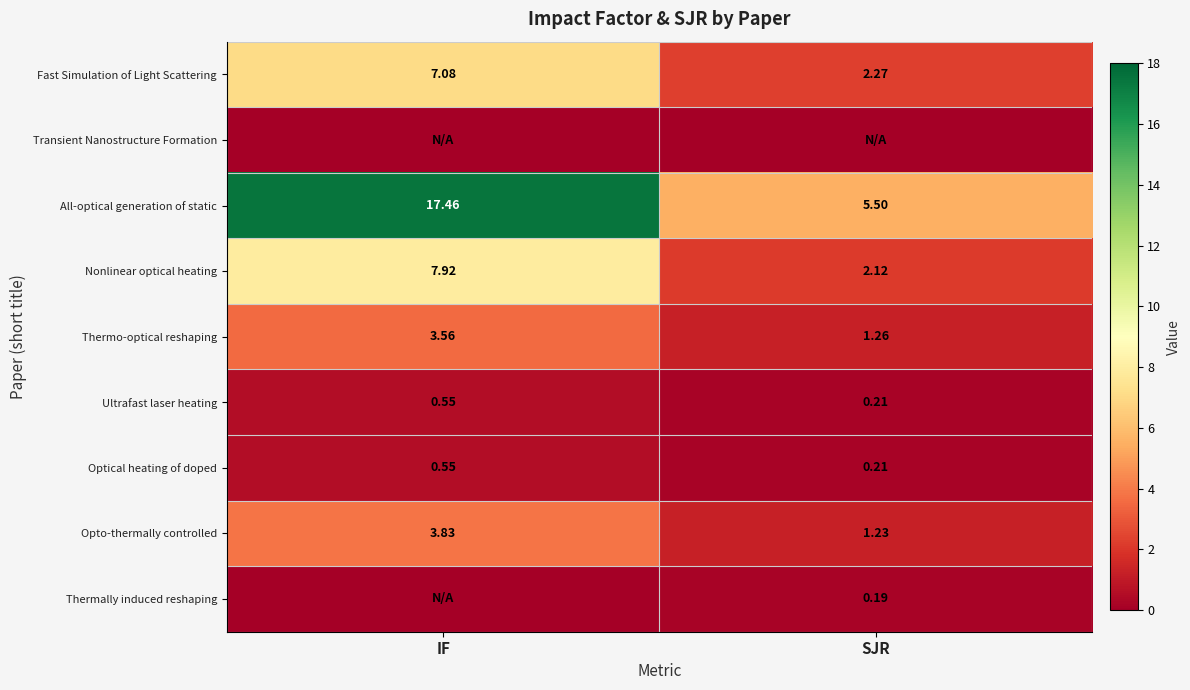

How many values in the Thermo-optical reshaping series exceed 3?

1